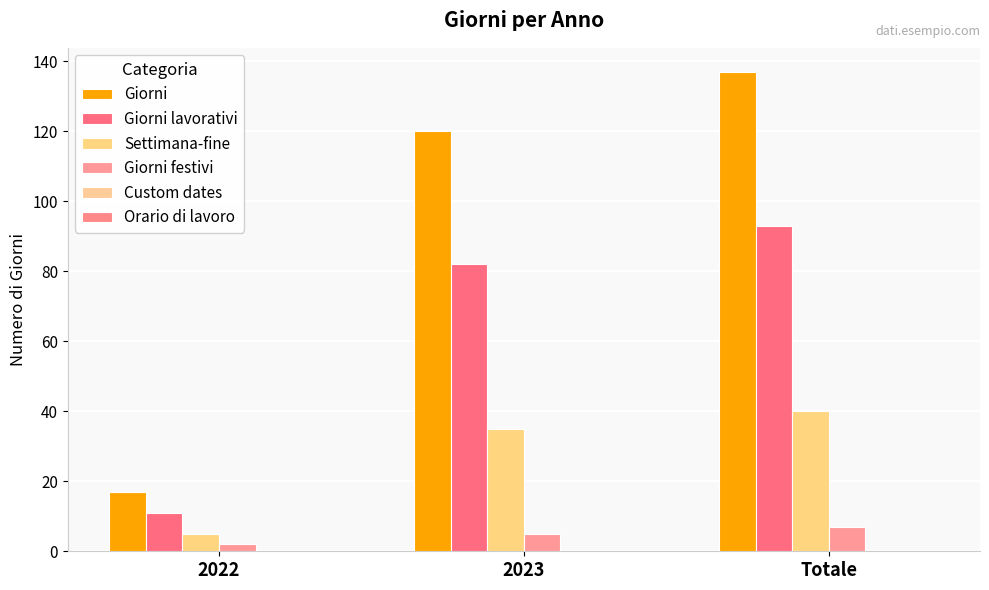

What position from the left is 2023?

2